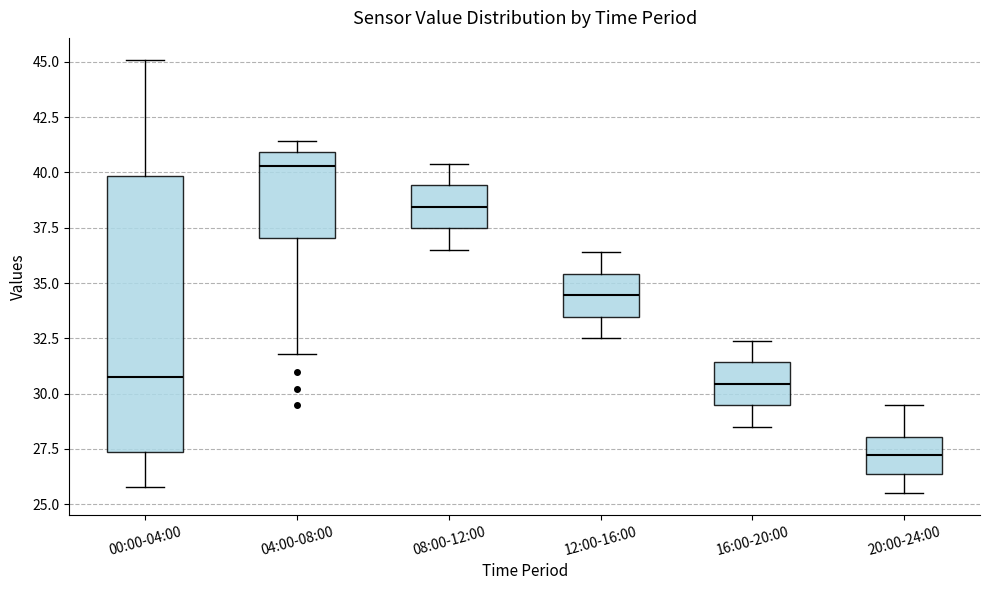

Comparing the boxes themselves (not the whiskers), which one is the tallest?

00:00-04:00